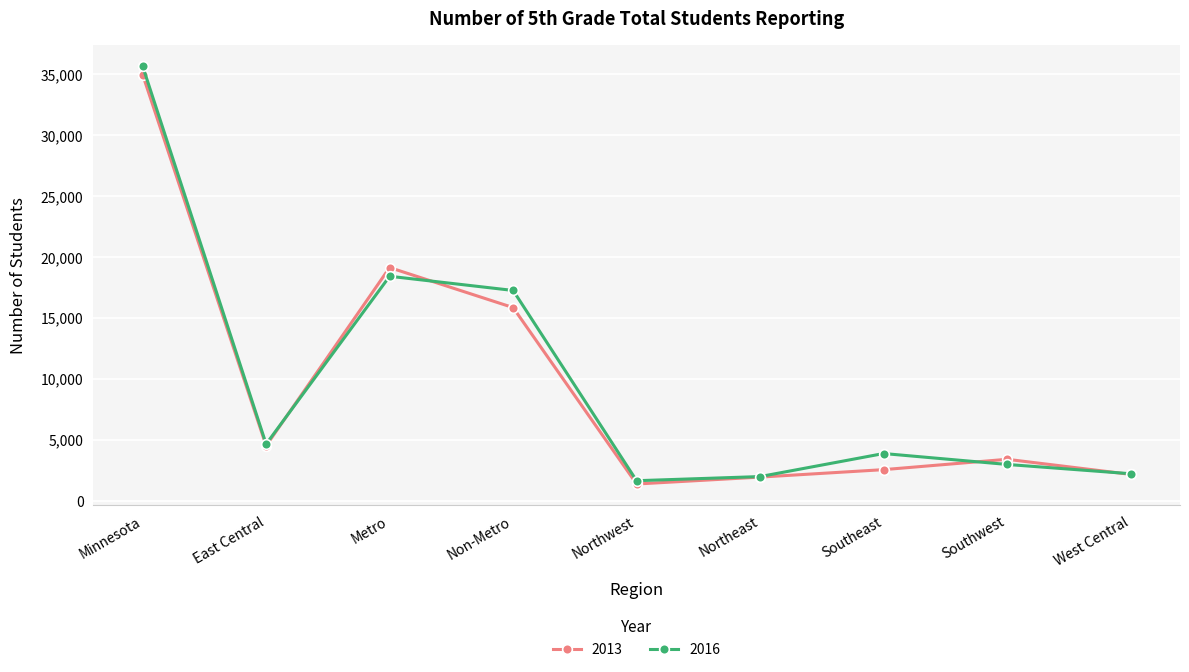

Which category has the highest value in the 2013 series?

Minnesota